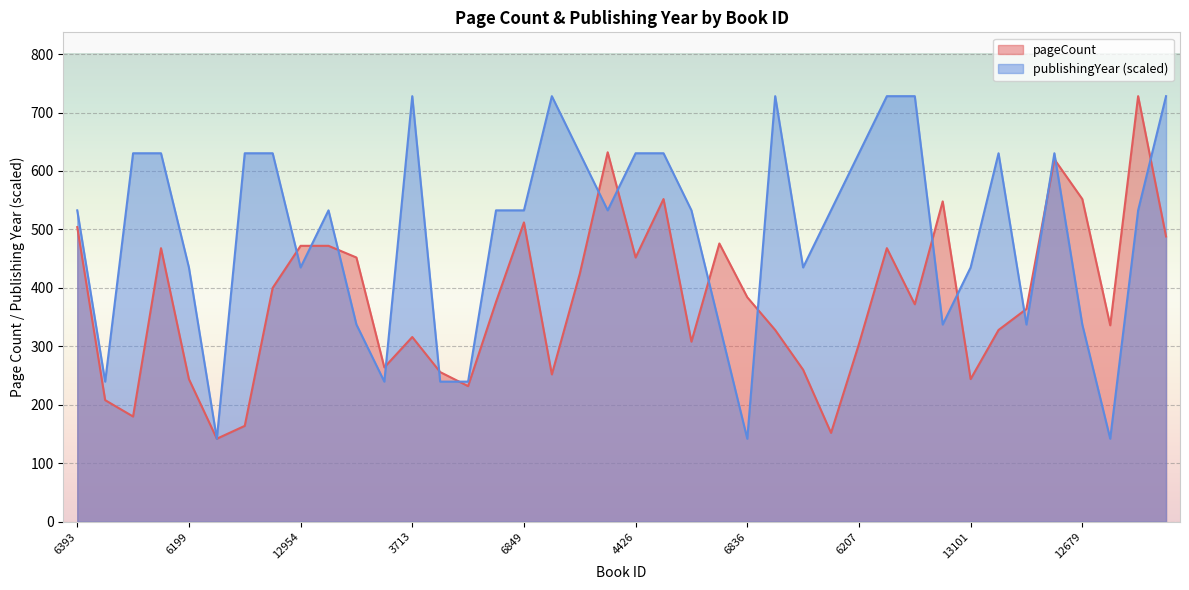

Which series has the largest total across all categories?

publishingYear (scaled)